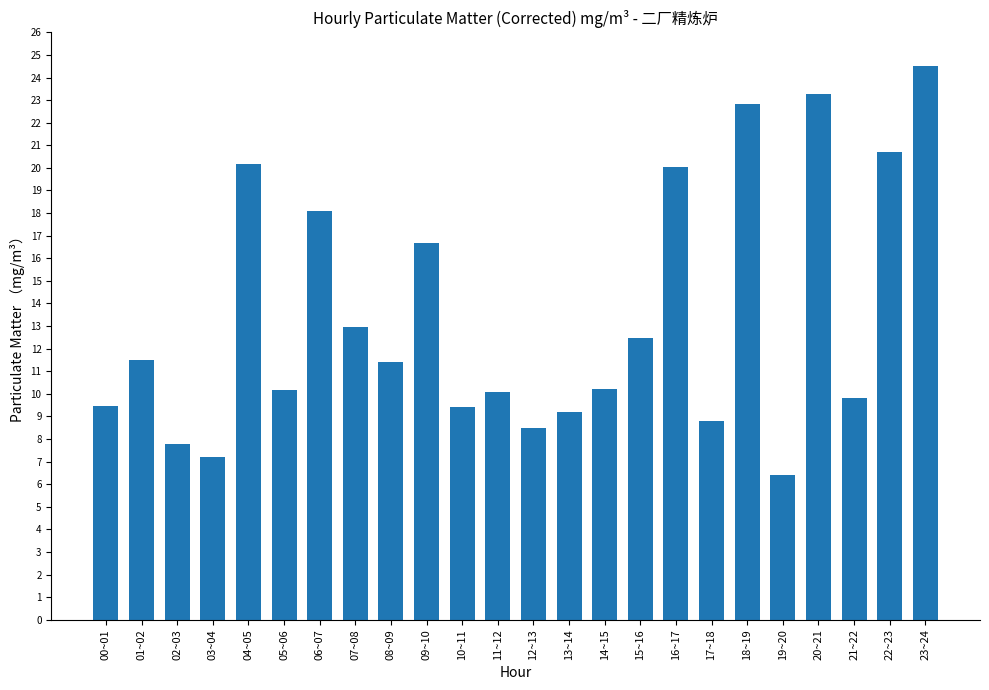

Count the number of categories in the chart.

24